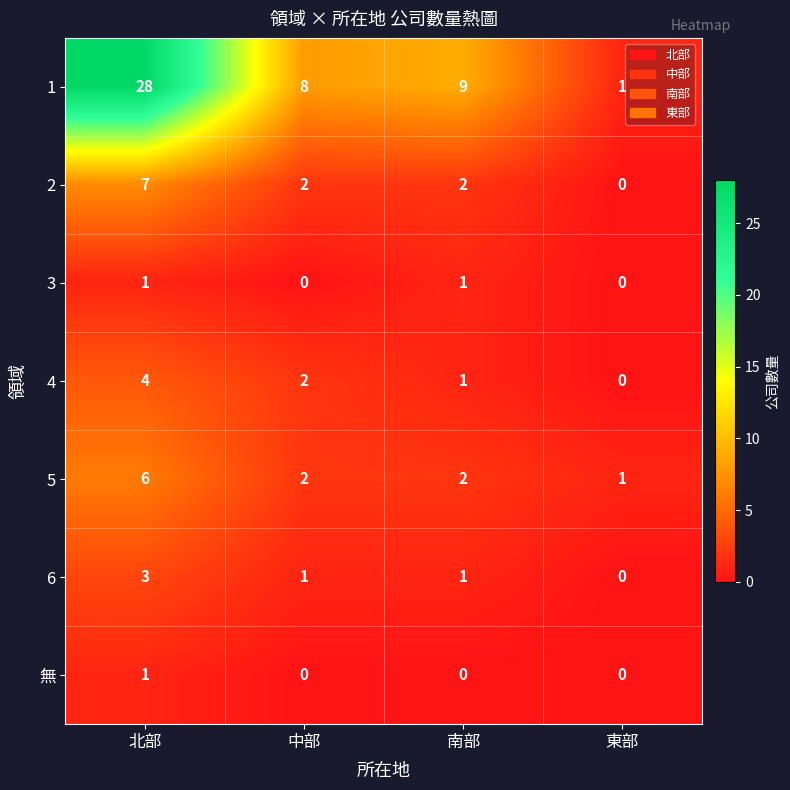

What is the spread (max minus min) of values at 東部?

1